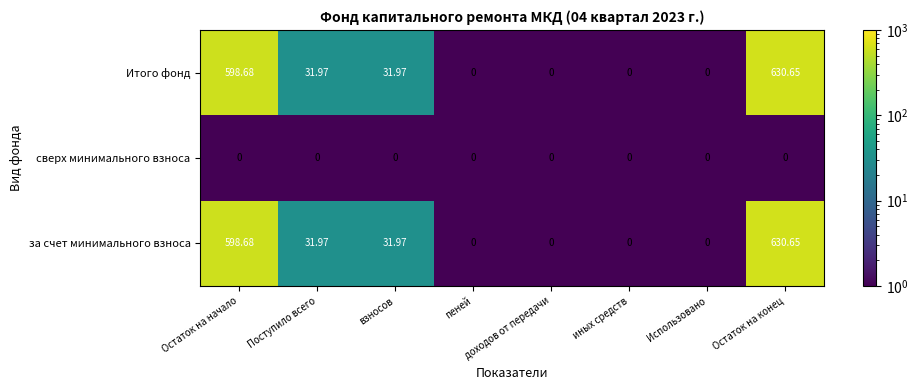

What is the smallest value displayed?

0.0